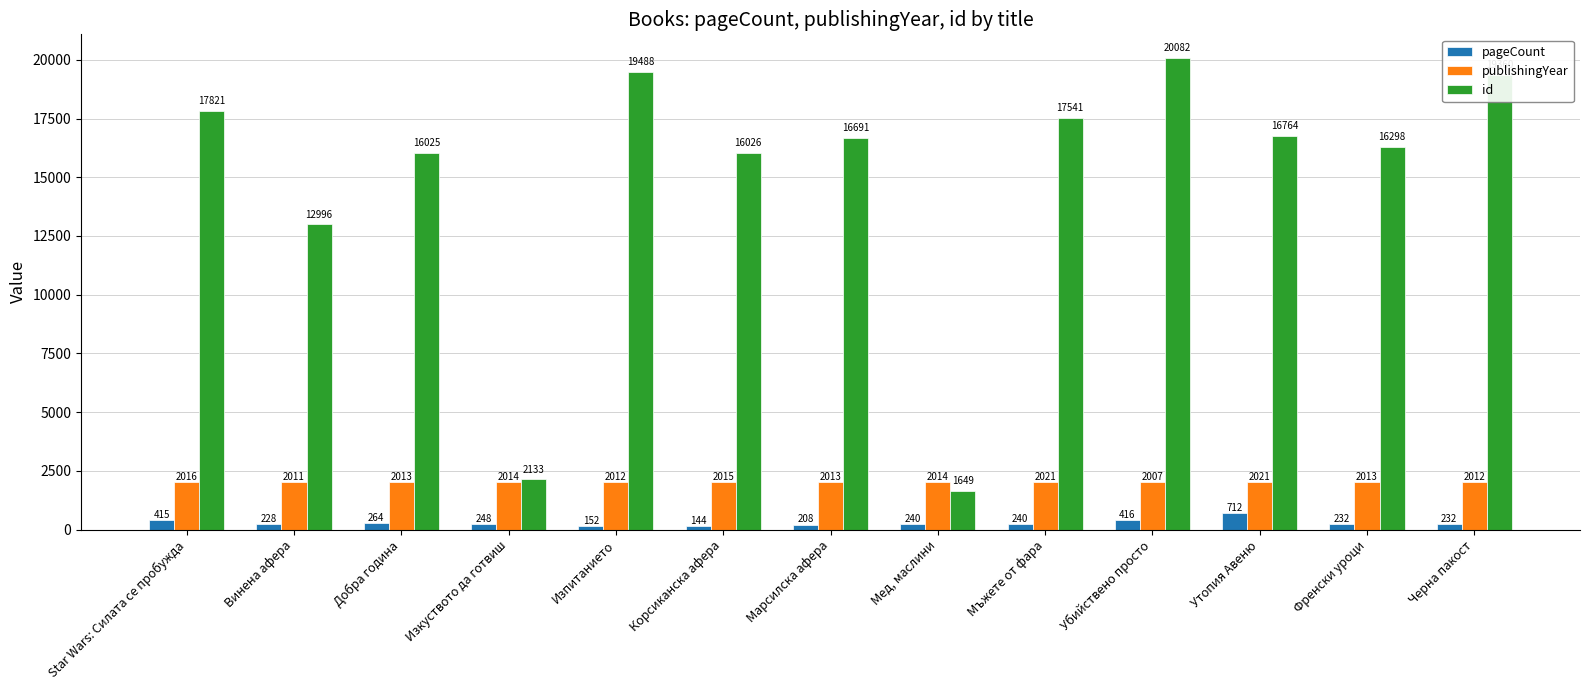

What is the average value of the pageCount series?

287